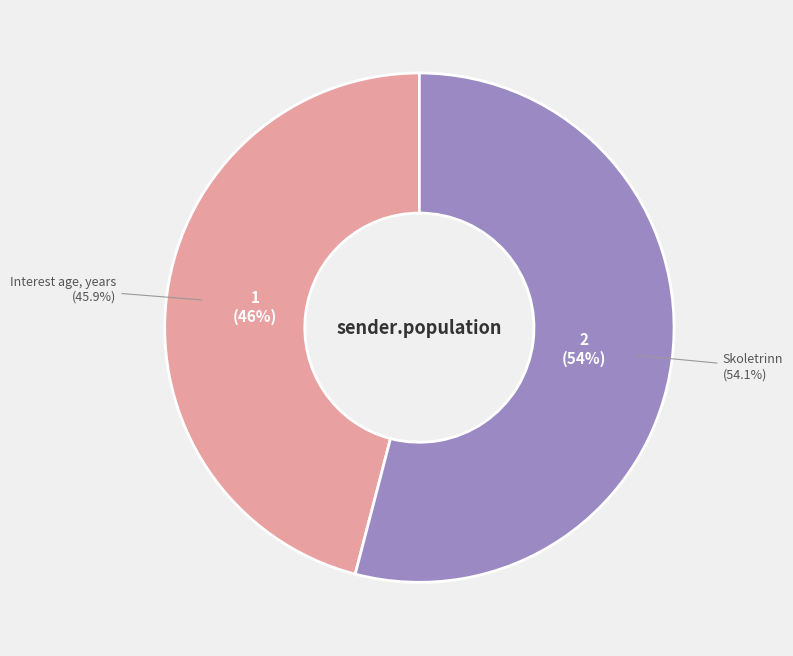

Combined, do Interest age, years and Skoletrinn account for over 50%?

Yes